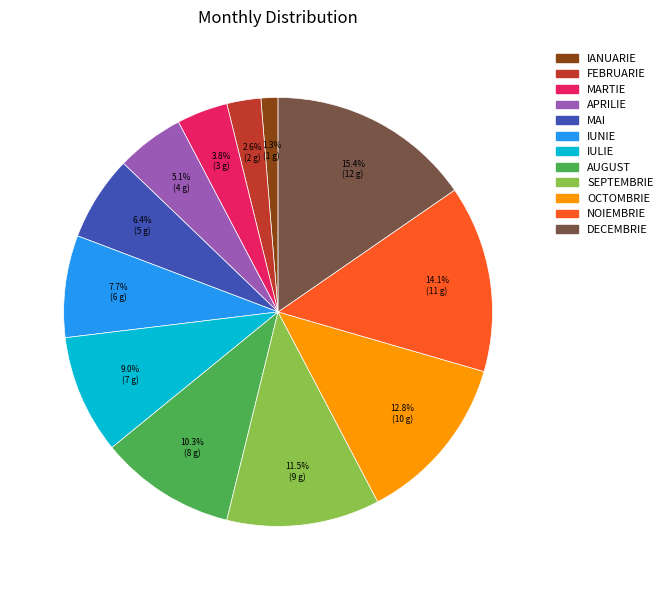

Is IULIE the majority of the pie?

No